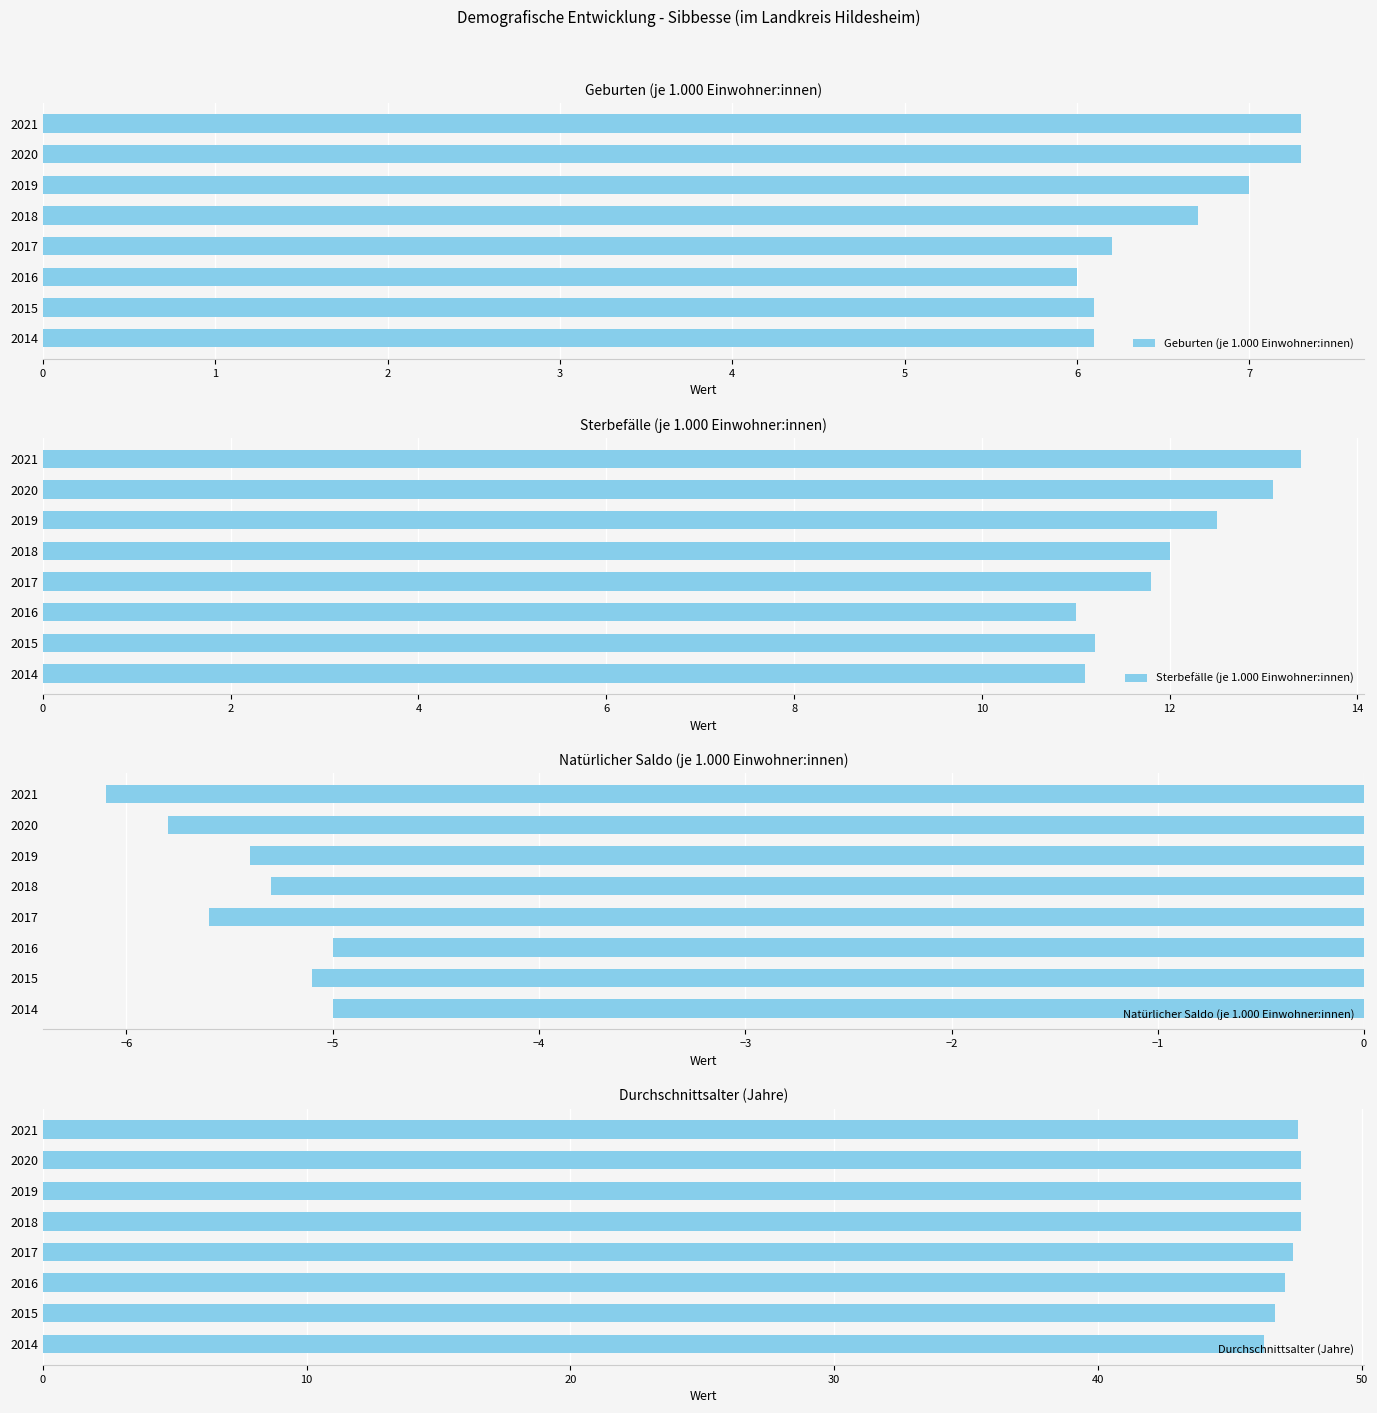

The Geburten (je 1.000 Einwohner:innen) series shows 2.6 at 2015. True or false?

False